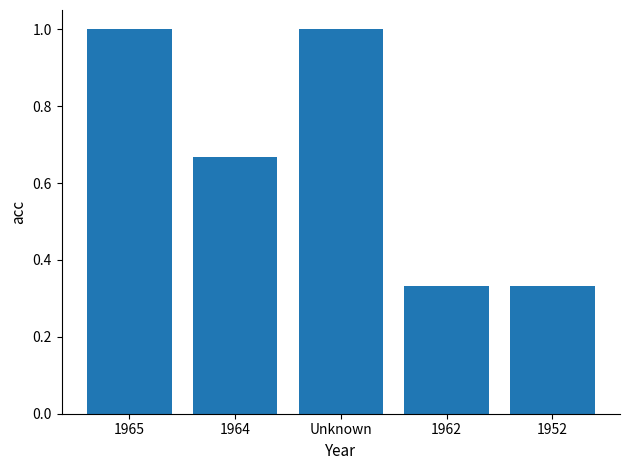

What position from the left is Unknown?

3